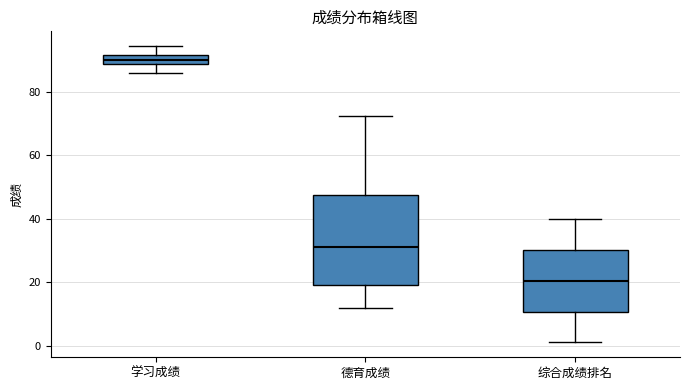

Which box has the lowest median line?

综合成绩排名